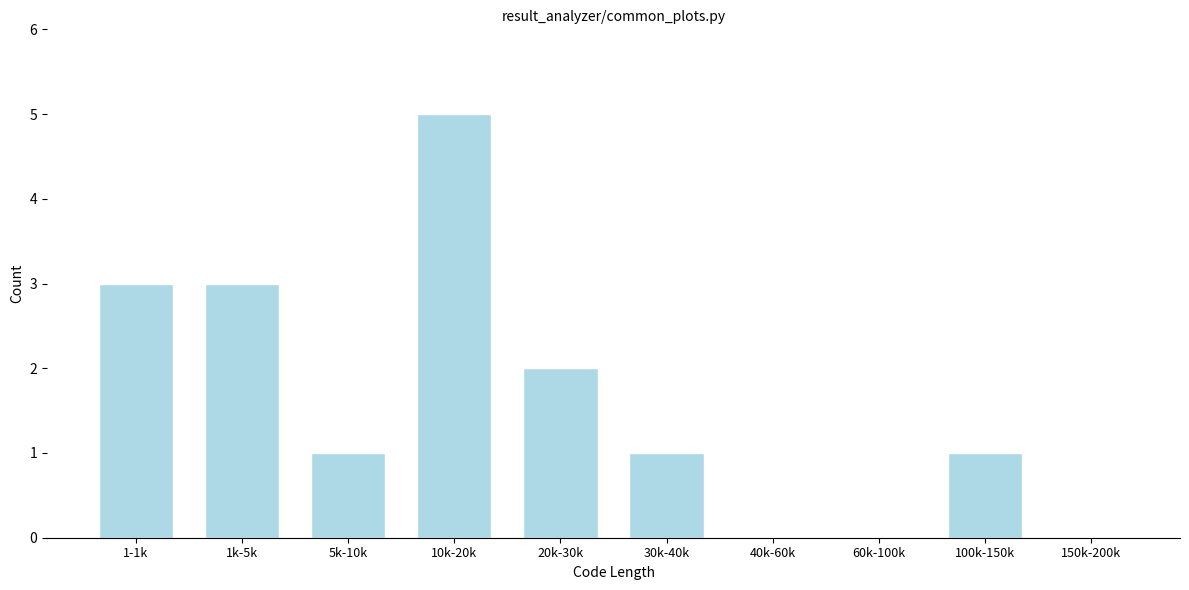

Reading right to left, extract all data points from this chart.

150k-200k=0	100k-150k=1	60k-100k=0	40k-60k=0	30k-40k=1	20k-30k=2	10k-20k=5	5k-10k=1	1k-5k=3	1-1k=3